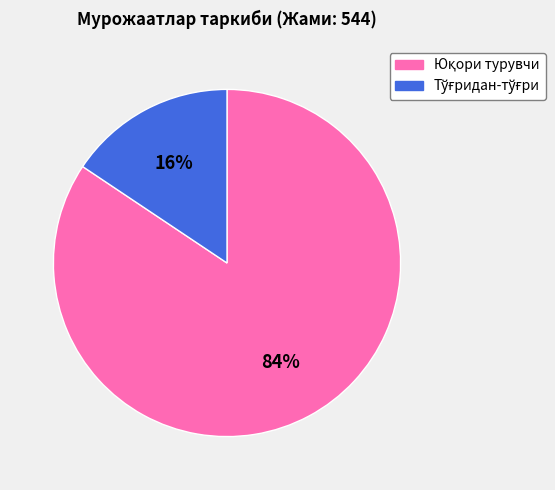

How many segments does this pie chart have?

2